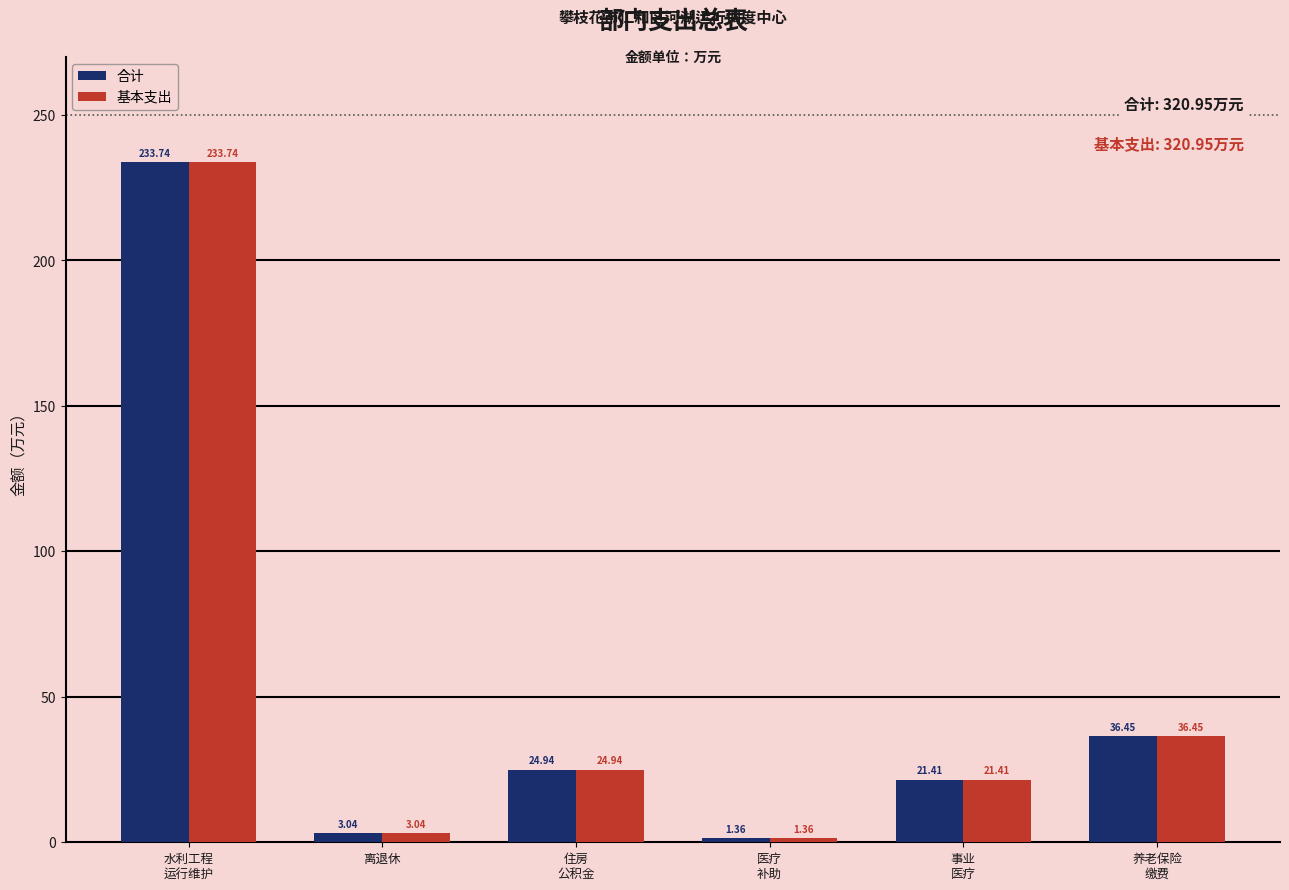

How many bars are there in total?

12